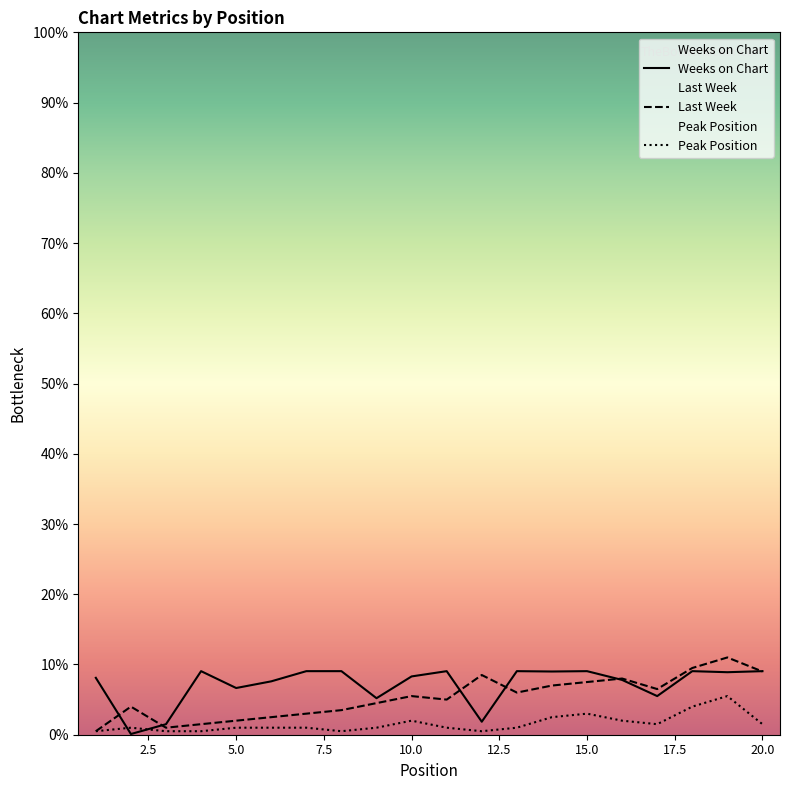

What is the total value across all series at 15?

39.1